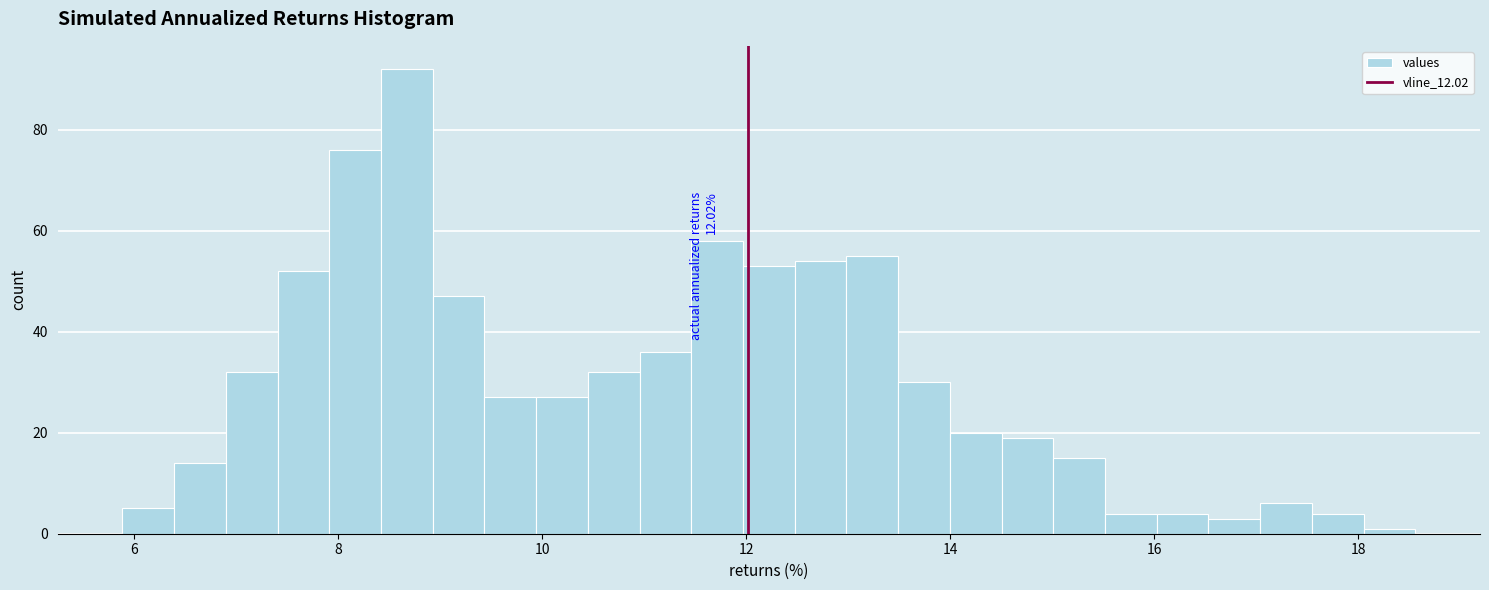

Read against the x-axis, roughly where is the centre of the tallest bar?

8.6